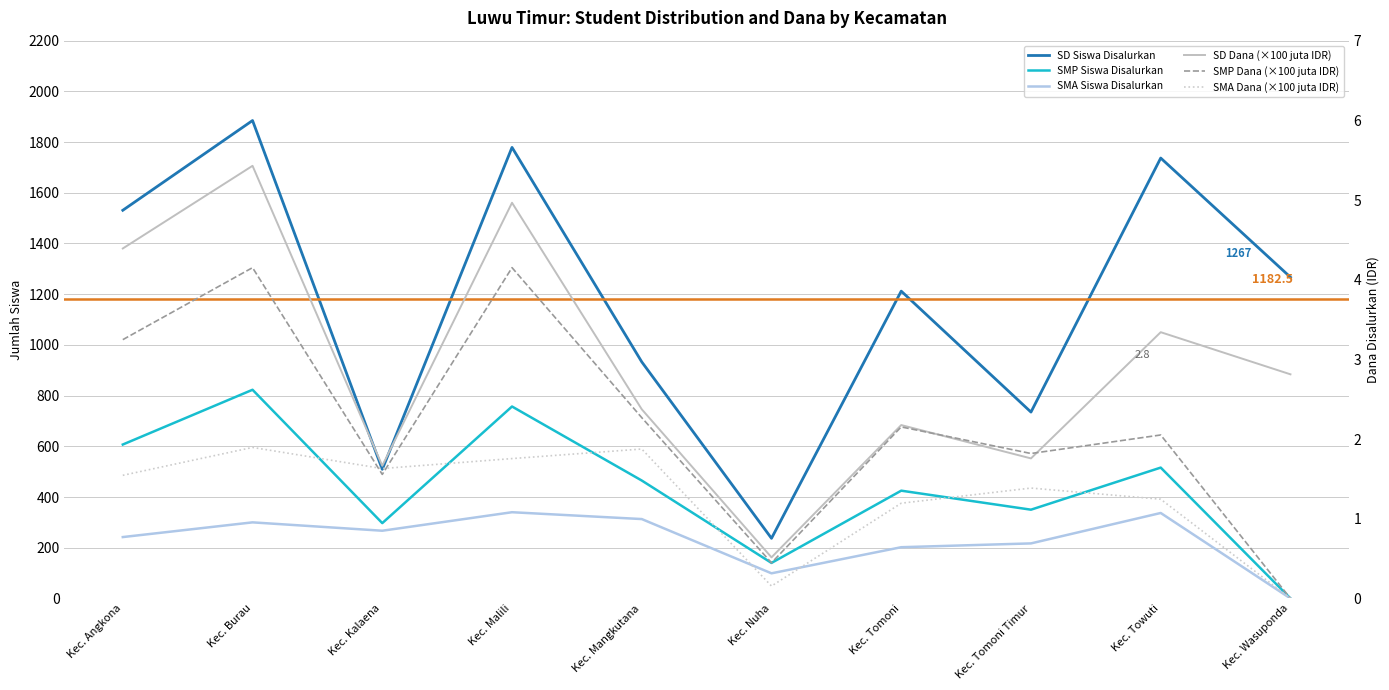

What is the average value of the SMP Dana (×100 juta IDR) series?

2.2